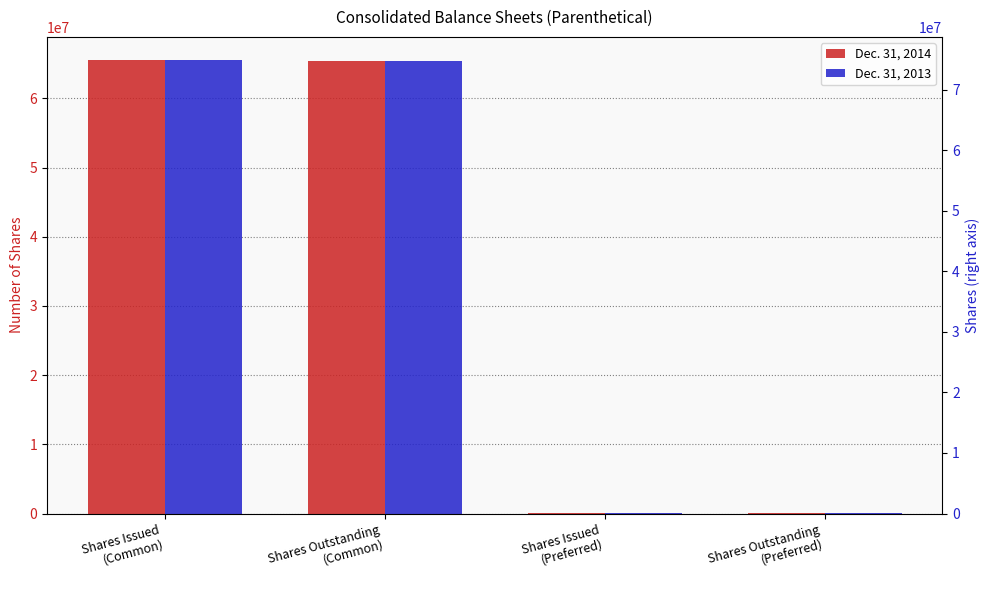

Which label corresponds to the largest value in the chart?

Shares Issued
(Common)